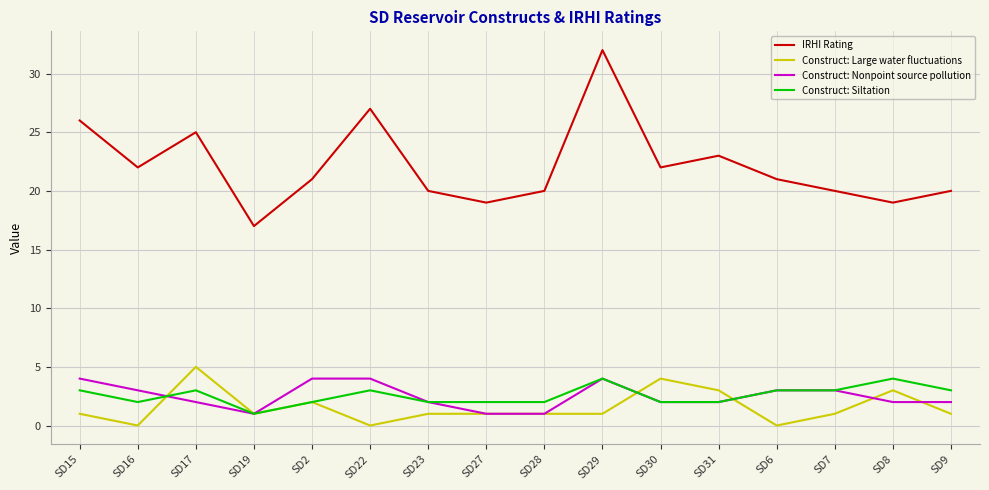

Reading right to left, transcribe all the data shown in this chart.

IRHI Rating: 20	19	20	21	23	22	32	20	19	20	27	21	17	25	22	26
Construct: Large water fluctuations: 1	3	1	0	3	4	1	1	1	1	0	2	1	5	0	1
Construct: Nonpoint source pollution: 2	2	3	3	2	2	4	1	1	2	4	4	1	2	3	4
Construct: Siltation: 3	4	3	3	2	2	4	2	2	2	3	2	1	3	2	3